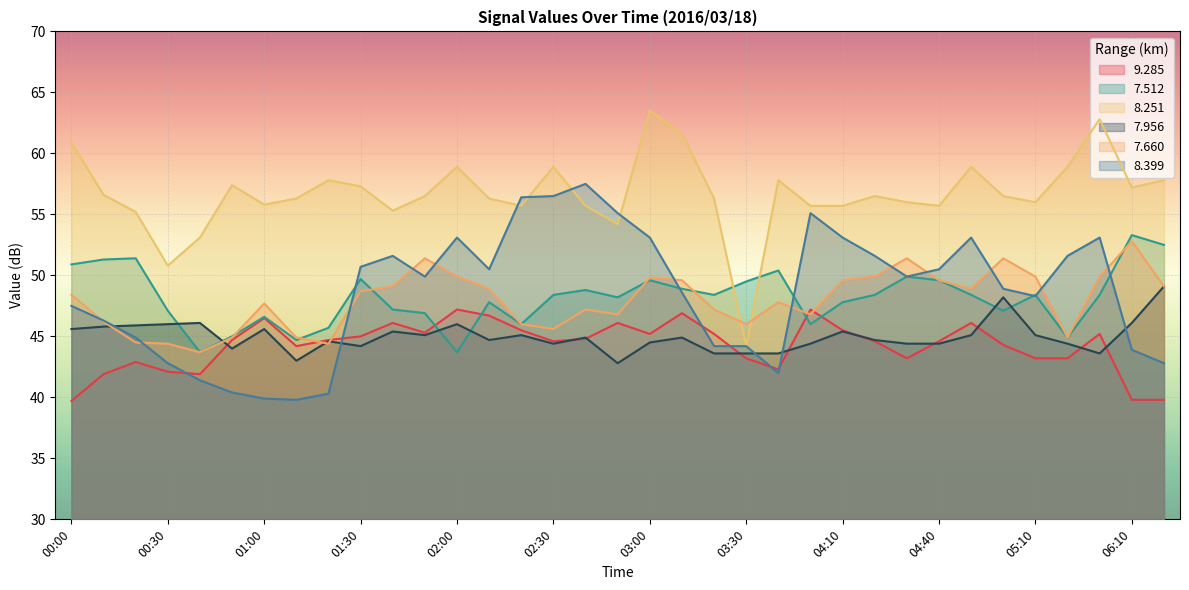

Where is the first local minimum for 7.512?

00:40